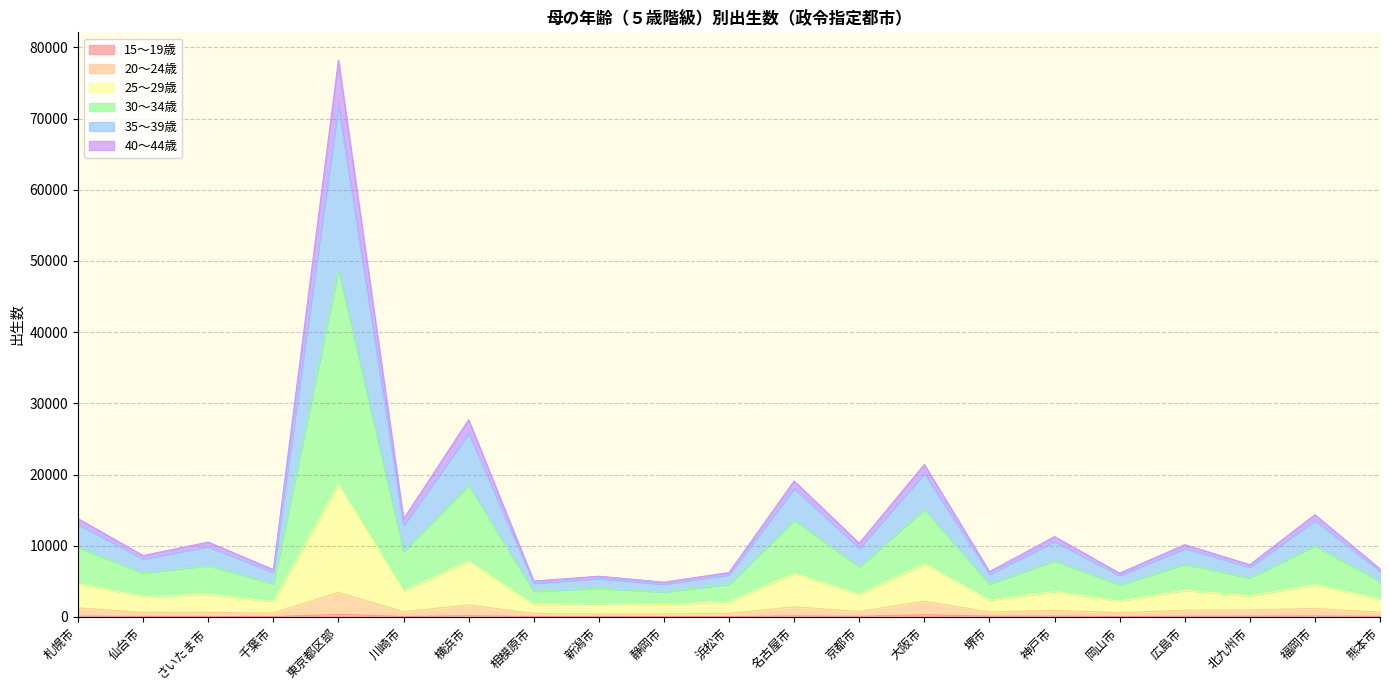

Which category has the highest value in the 30～34歳 series?

東京都区部